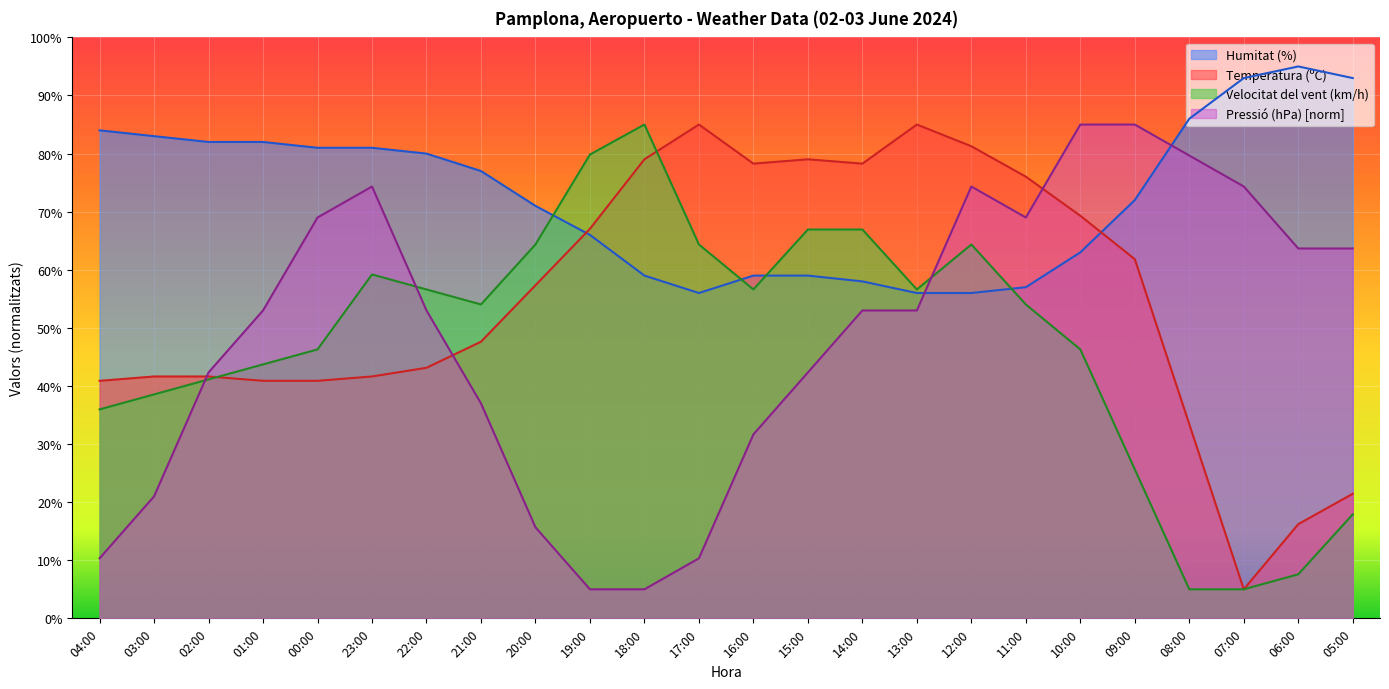

What is the total value across all series at 14:00?

256.2